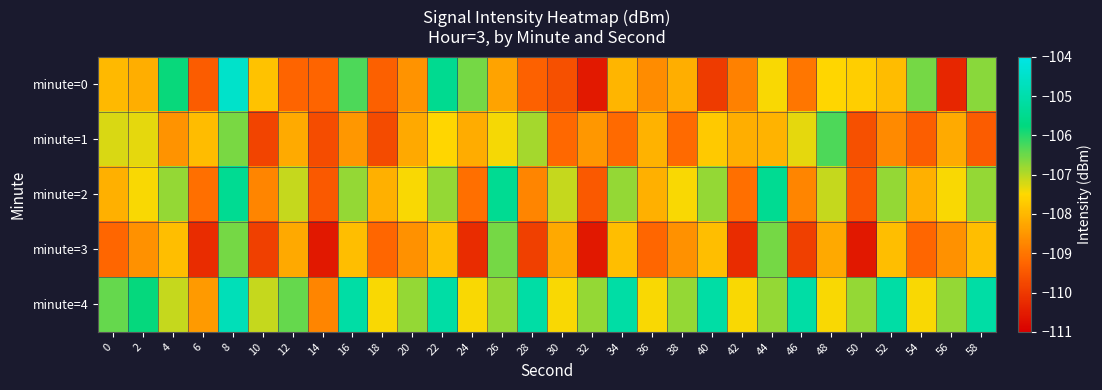

Reading left to right, what are all the values shown in this chart?

minute=0: 0=-108.0	2=-108.2	4=-105.8	6=-109.4	8=-104.5	10=-107.8	12=-109.3	14=-109.3	16=-106.3	18=-109.4	20=-108.6	22=-105.4	24=-106.6	26=-108.3	28=-109.3	30=-109.6	32=-110.5	34=-108.0	36=-108.7	38=-108.1	40=-110.0	42=-108.8	44=-107.5	46=-109.0	48=-107.5	50=-107.6	52=-107.9	54=-106.5	56=-110.3	58=-106.7
minute=1: 0=-107.2	2=-107.3	4=-108.6	6=-107.9	8=-106.6	10=-109.8	12=-108.2	14=-109.7	16=-108.5	18=-109.7	20=-108.2	22=-107.5	24=-108.2	26=-107.4	28=-106.9	30=-109.2	32=-108.5	34=-109.2	36=-108.1	38=-109.2	40=-107.7	42=-108.1	44=-108.1	46=-107.3	48=-106.3	50=-109.6	52=-108.7	54=-109.4	56=-108.2	58=-109.4
minute=2: 0=-108.1	2=-107.4	4=-106.8	6=-109.1	8=-105.4	10=-108.8	12=-107.1	14=-109.4	16=-106.8	18=-108.1	20=-107.4	22=-106.8	24=-109.1	26=-105.4	28=-108.8	30=-107.1	32=-109.4	34=-106.8	36=-108.1	38=-107.4	40=-106.8	42=-109.1	44=-105.4	46=-108.8	48=-107.1	50=-109.4	52=-106.8	54=-108.1	56=-107.4	58=-106.8
minute=3: 0=-109.2	2=-108.6	4=-107.9	6=-110.2	8=-106.6	10=-109.9	12=-108.2	14=-110.6	16=-107.9	18=-109.2	20=-108.6	22=-107.9	24=-110.2	26=-106.6	28=-109.9	30=-108.2	32=-110.6	34=-107.9	36=-109.2	38=-108.6	40=-107.9	42=-110.2	44=-106.6	46=-109.9	48=-108.2	50=-110.6	52=-107.9	54=-109.2	56=-108.6	58=-107.9
minute=4: 0=-106.4	2=-105.8	4=-107.1	6=-108.4	8=-104.8	10=-107.1	12=-106.4	14=-108.8	16=-105.1	18=-107.4	20=-106.8	22=-105.1	24=-107.4	26=-106.8	28=-105.1	30=-107.4	32=-106.8	34=-105.1	36=-107.4	38=-106.8	40=-105.1	42=-107.4	44=-106.8	46=-105.1	48=-107.4	50=-106.8	52=-105.1	54=-107.4	56=-106.8	58=-105.1